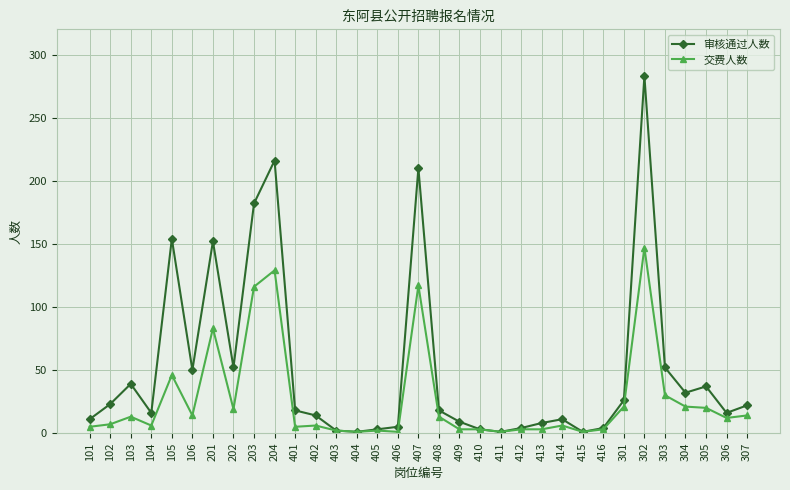

Rank the series by their maximum value, from highest to lowest.

审核通过人数, 交费人数